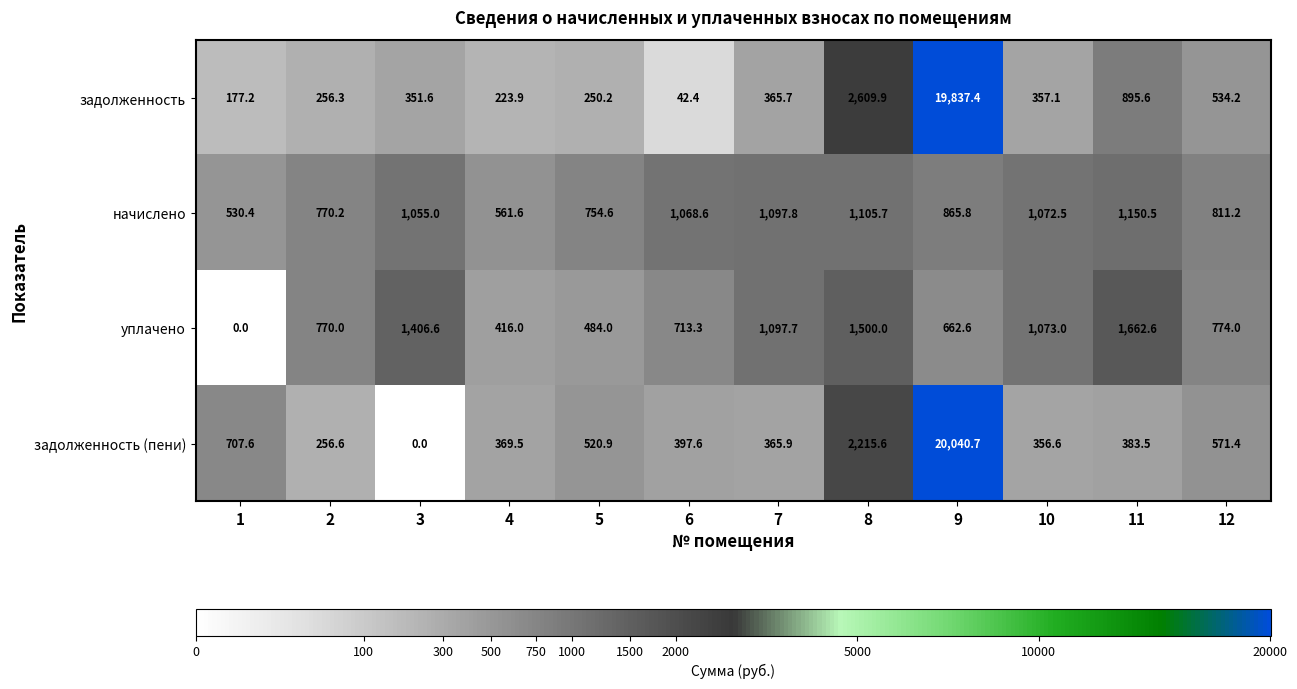

The начислено series shows 530.4 at 1. True or false?

True